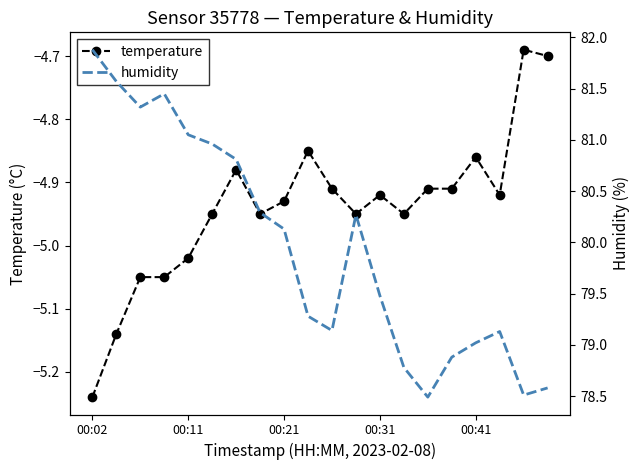

At how many categories does at least one series exceed 38?

20